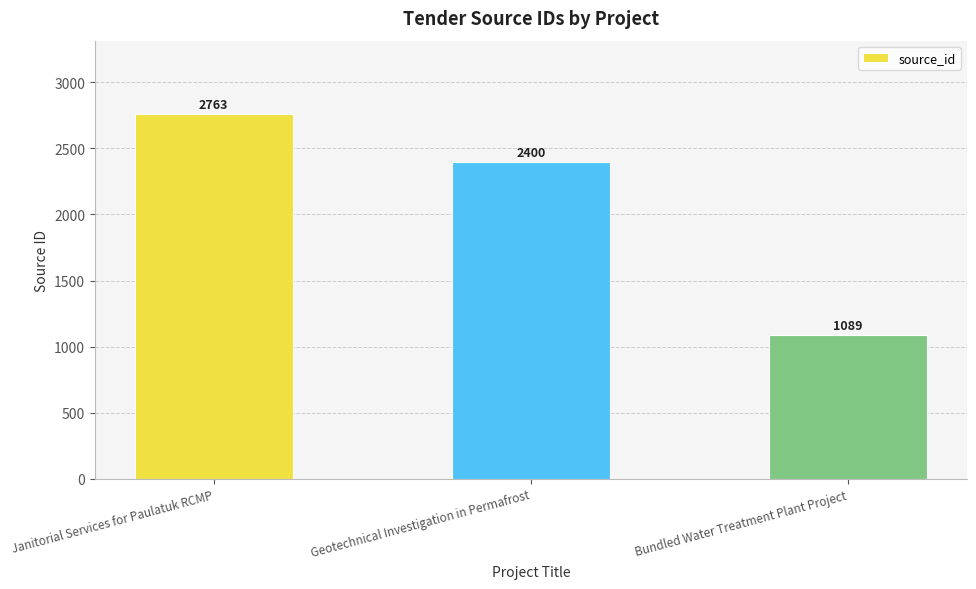

Which has a higher value, Janitorial Services for Paulatuk RCMP or Bundled Water Treatment Plant Project?

Janitorial Services for Paulatuk RCMP